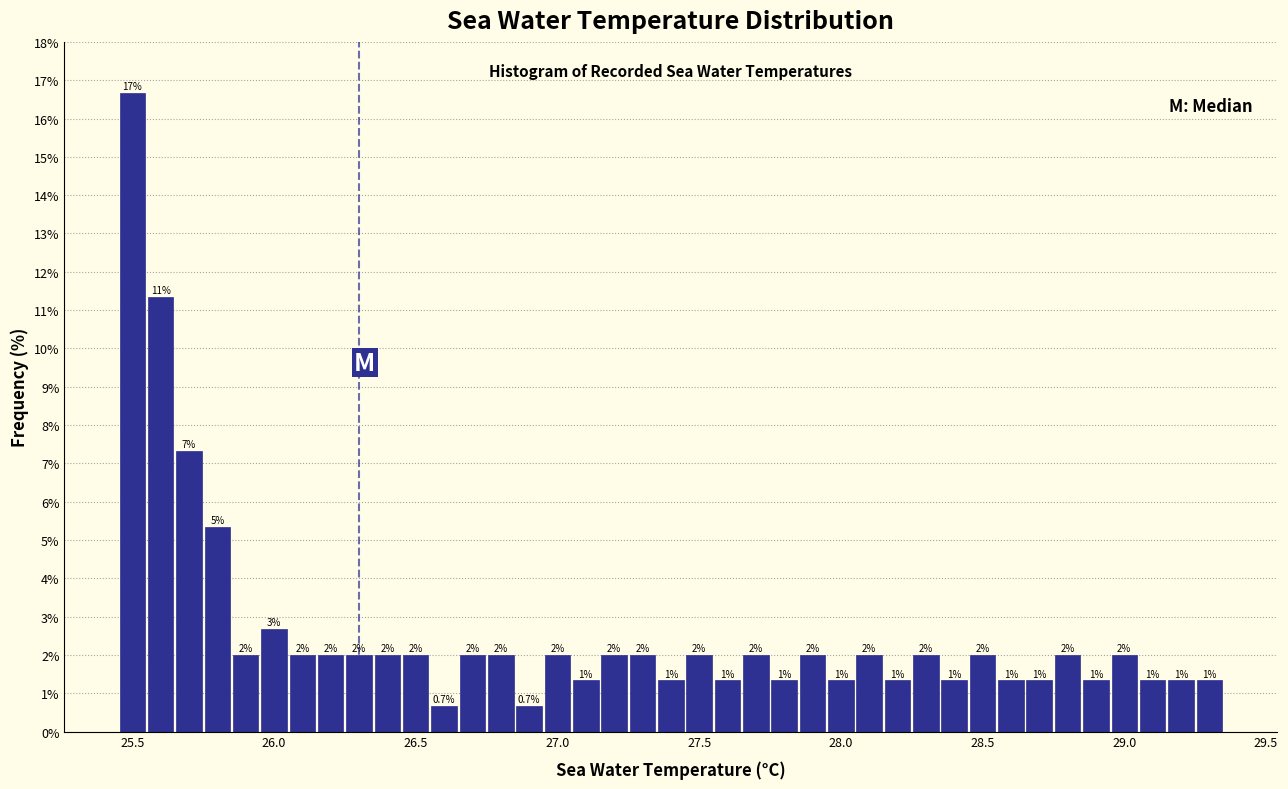

Read against the x-axis, roughly where is the centre of the tallest bar?

25.50